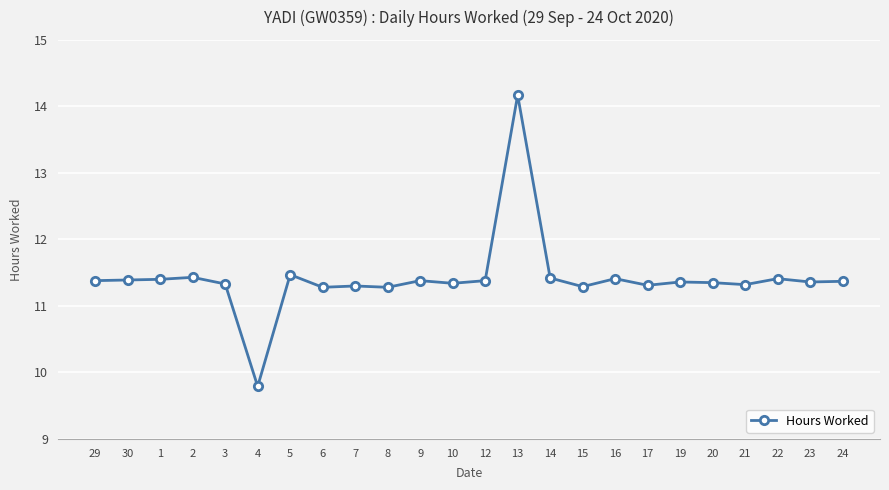

At which label does the data first exceed 11?

29